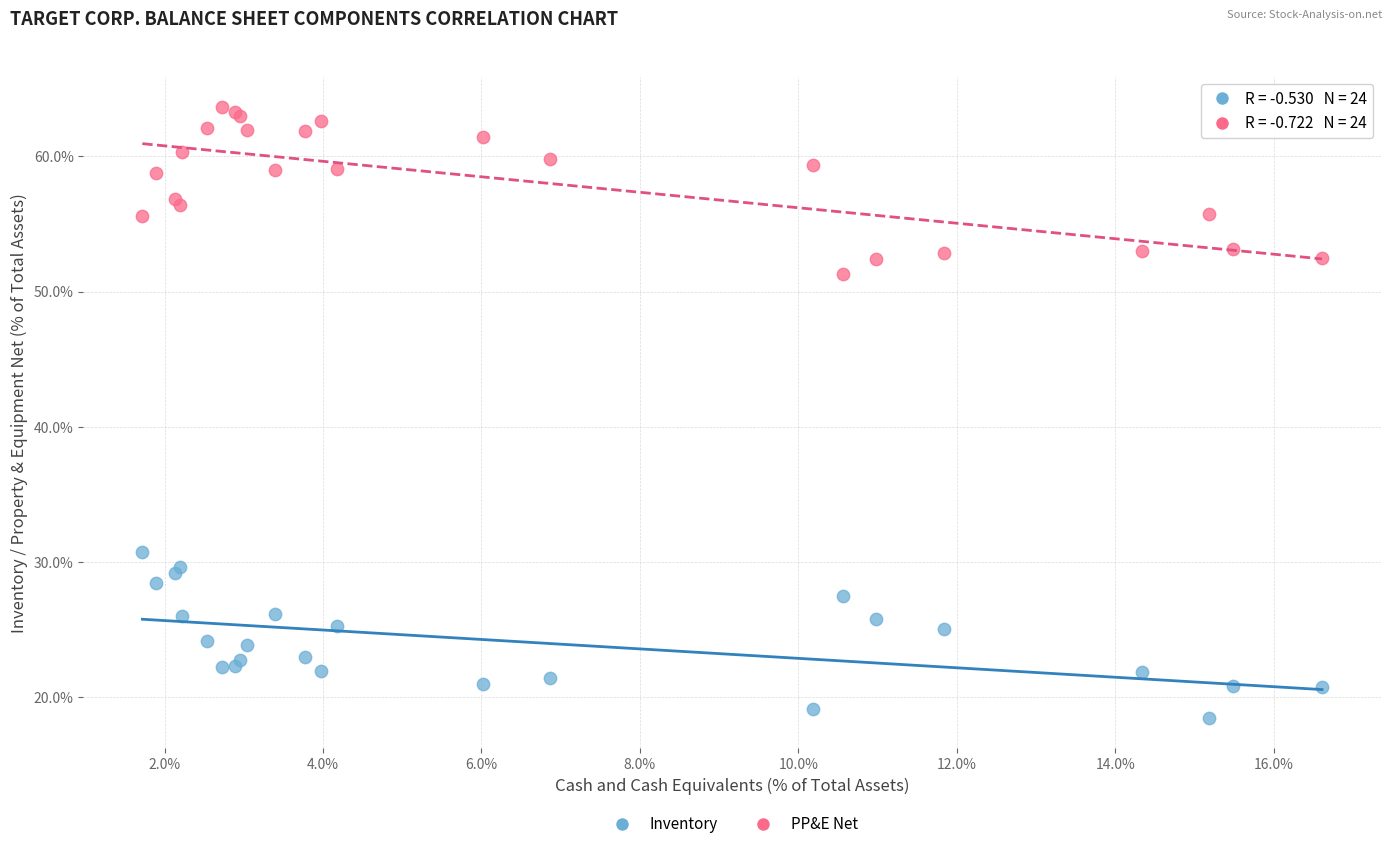

What are all the series names shown in the legend?

Inventory, PP&E Net